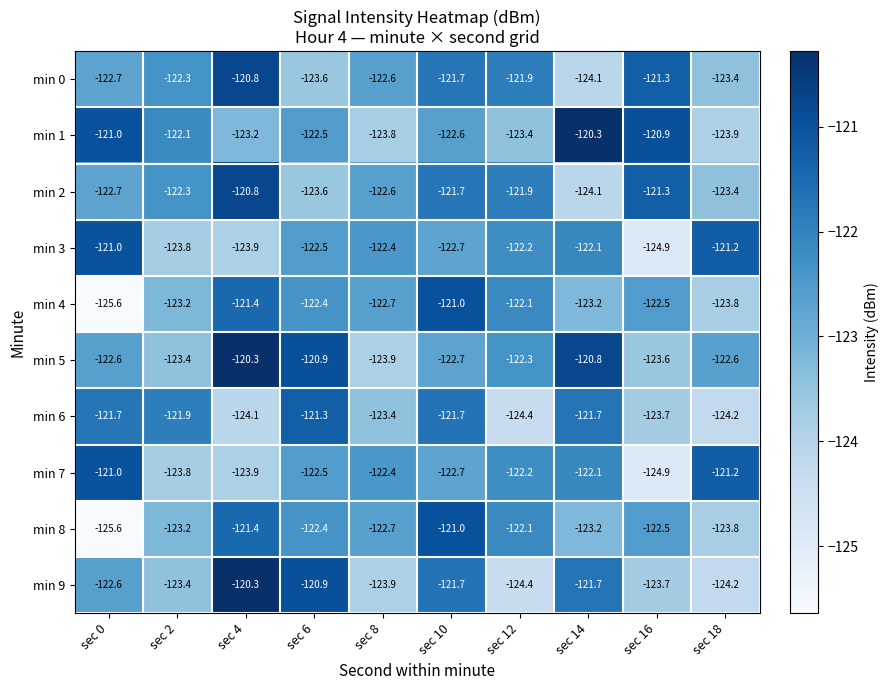

At which label does min 5 reach its peak?

sec 4